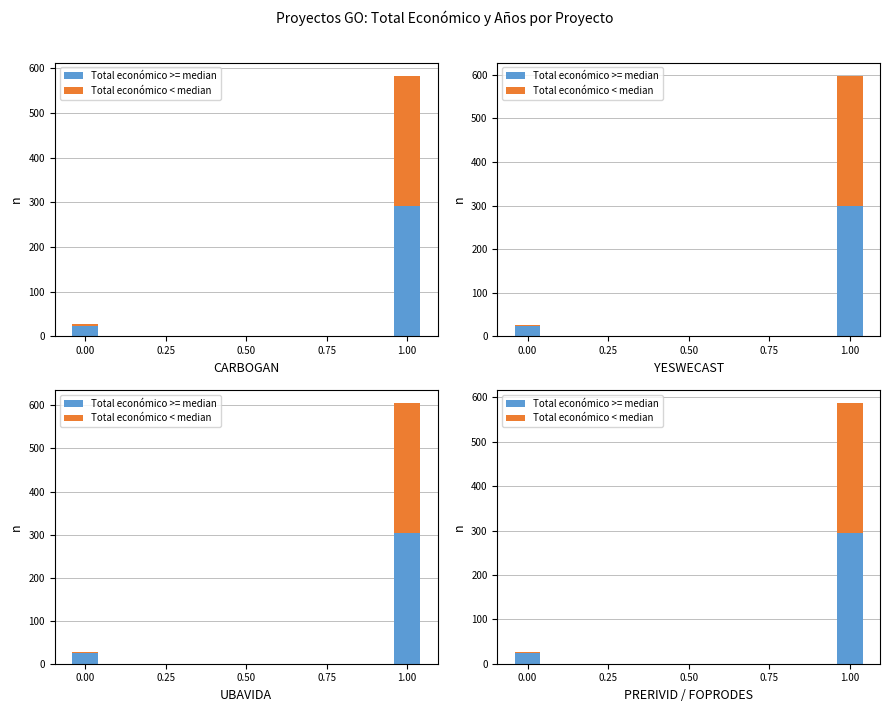

The Total económico >= median series shows 431 at 0.25. True or false?

False